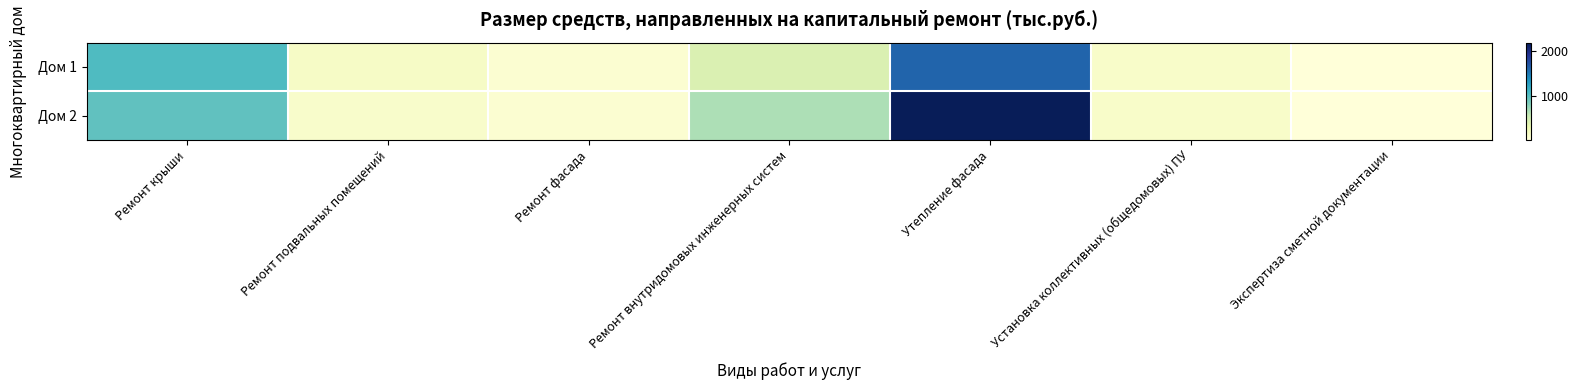

Reading left to right, what are all the values shown in this chart?

Дом 1: Ремонт крыши=1040.8	Ремонт подвальных помещений=147.2	Ремонт фасада=74.7	Ремонт внутридомовых инженерных систем=425.2	Утепление фасада=1606.8	Установка коллективных (общедомовых) ПУ=126.1	Экспертиза сметной документации=18.6
Дом 2: Ремонт крыши=968.2	Ремонт подвальных помещений=119.9	Ремонт фасада=70.4	Ремонт внутридомовых инженерных систем=654.7	Утепление фасада=2189.6	Установка коллективных (общедомовых) ПУ=125.3	Экспертиза сметной документации=22.7